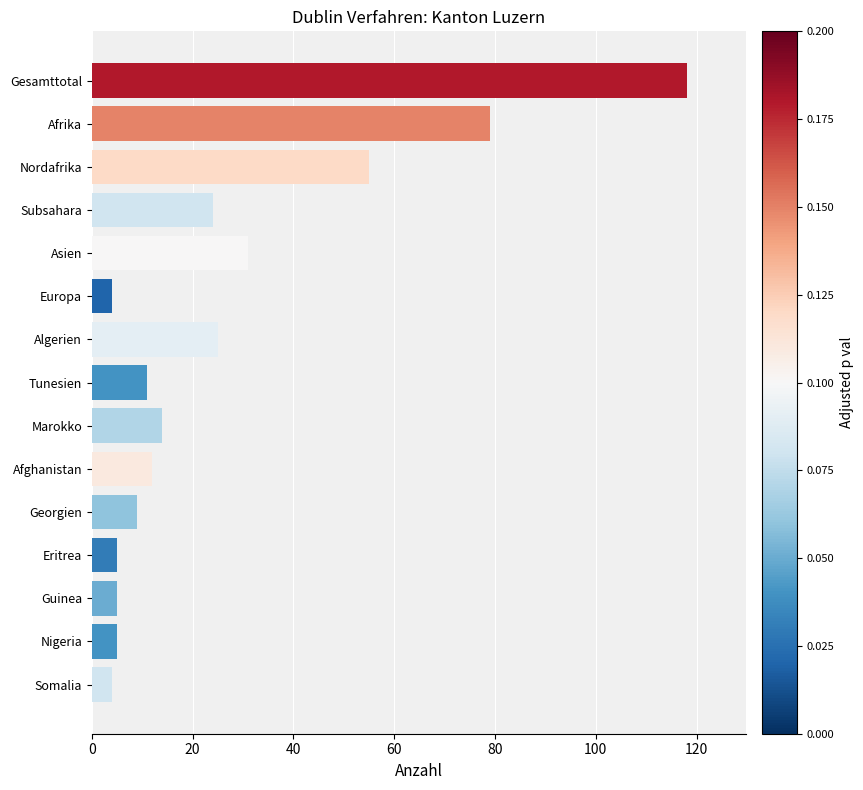

What is the label of the 10th bar from the bottom?

Europa